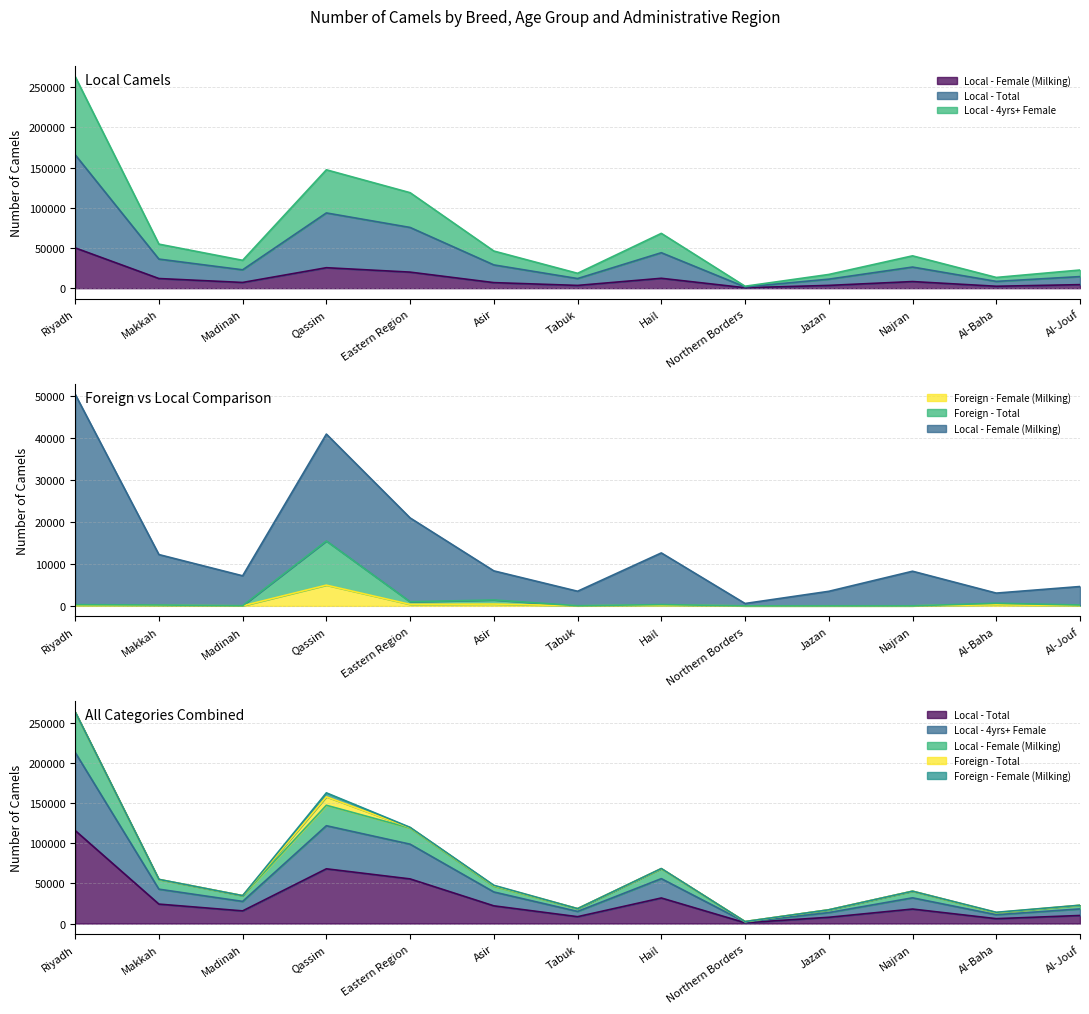

Count the number of categories in the chart.

13